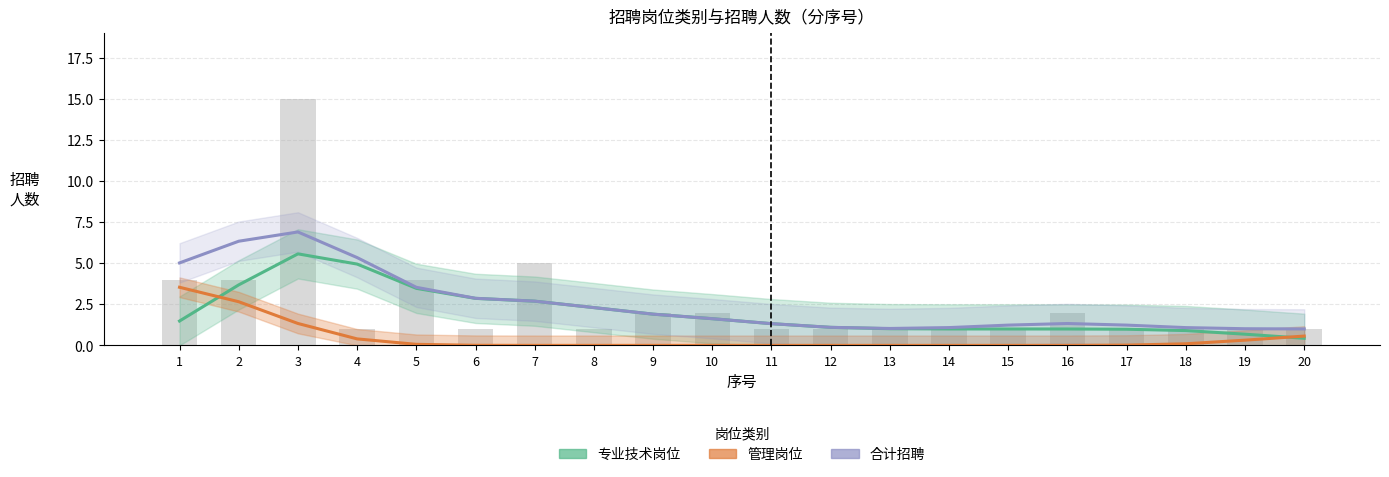

What are all the series names shown in the legend?

专业技术岗位, 管理岗位, 合计招聘